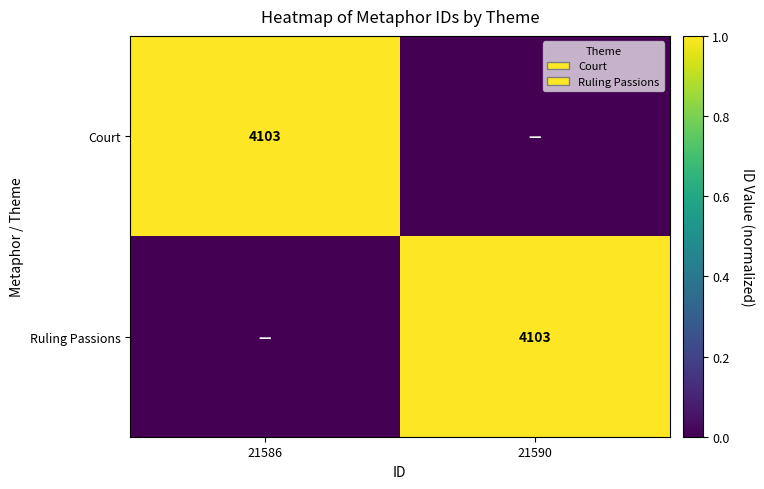

The value of Ruling Passions at 21590 is 4103. True or false?

True